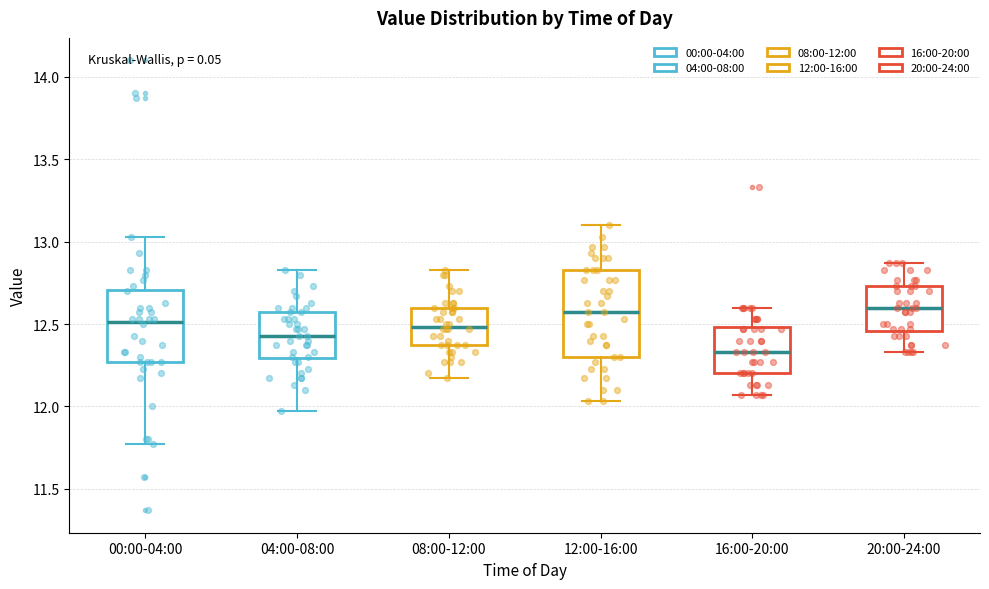

Comparing the boxes themselves (not the whiskers), which one is the tallest?

12:00-16:00